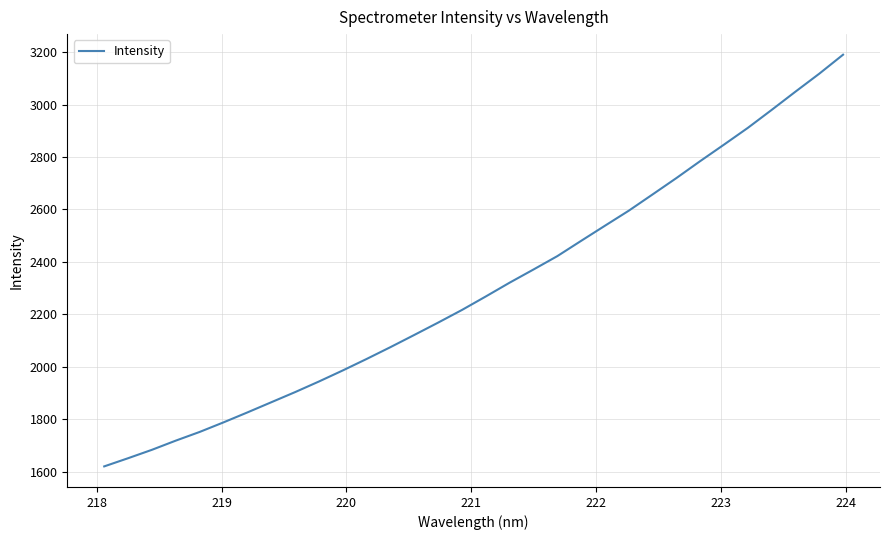

What is the maximum value shown in the chart?

3190.4